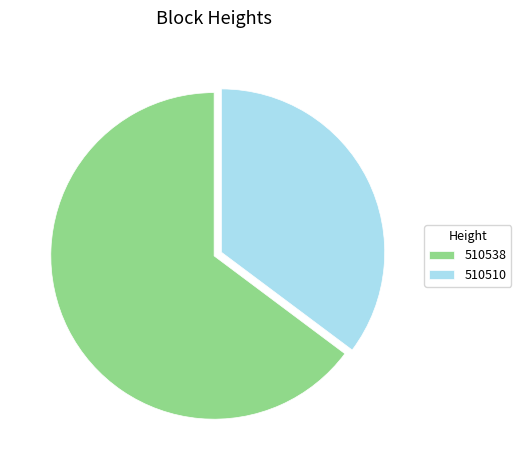

The 510538 slice represents 79% of the pie. True or false?

False